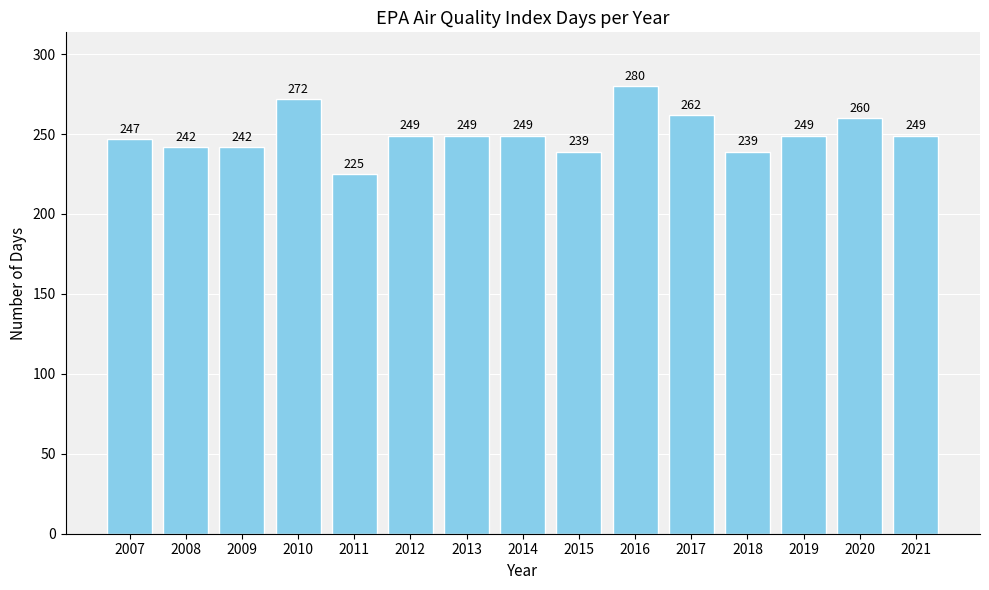

What is the maximum value shown in the chart?

280